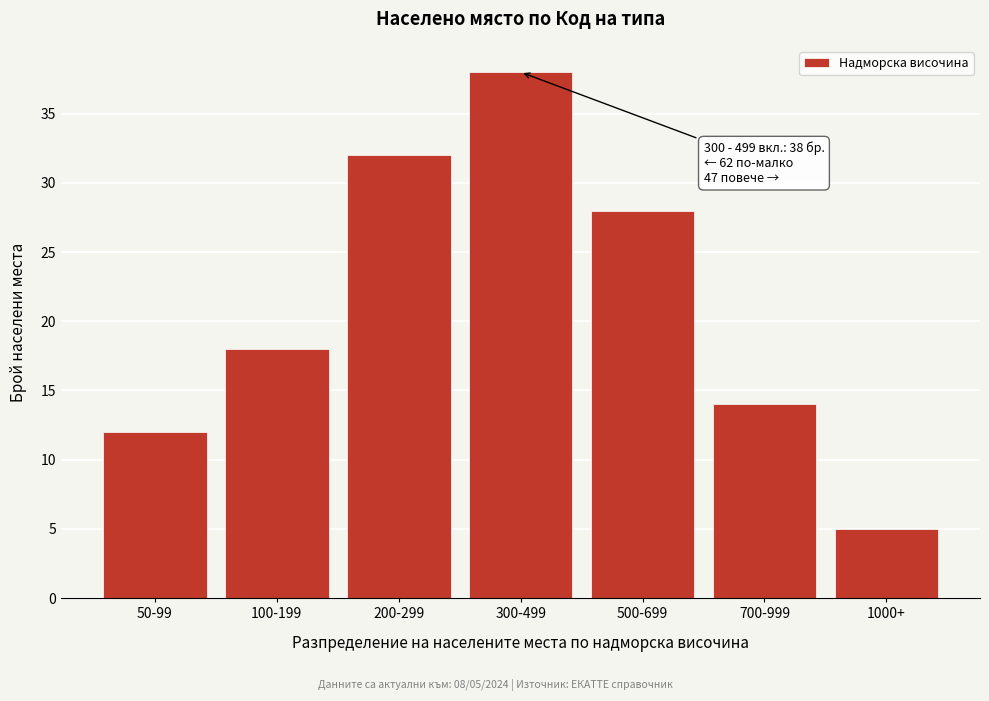

Reading right to left, what are all the values shown in this chart?

5	14	28	38	32	18	12